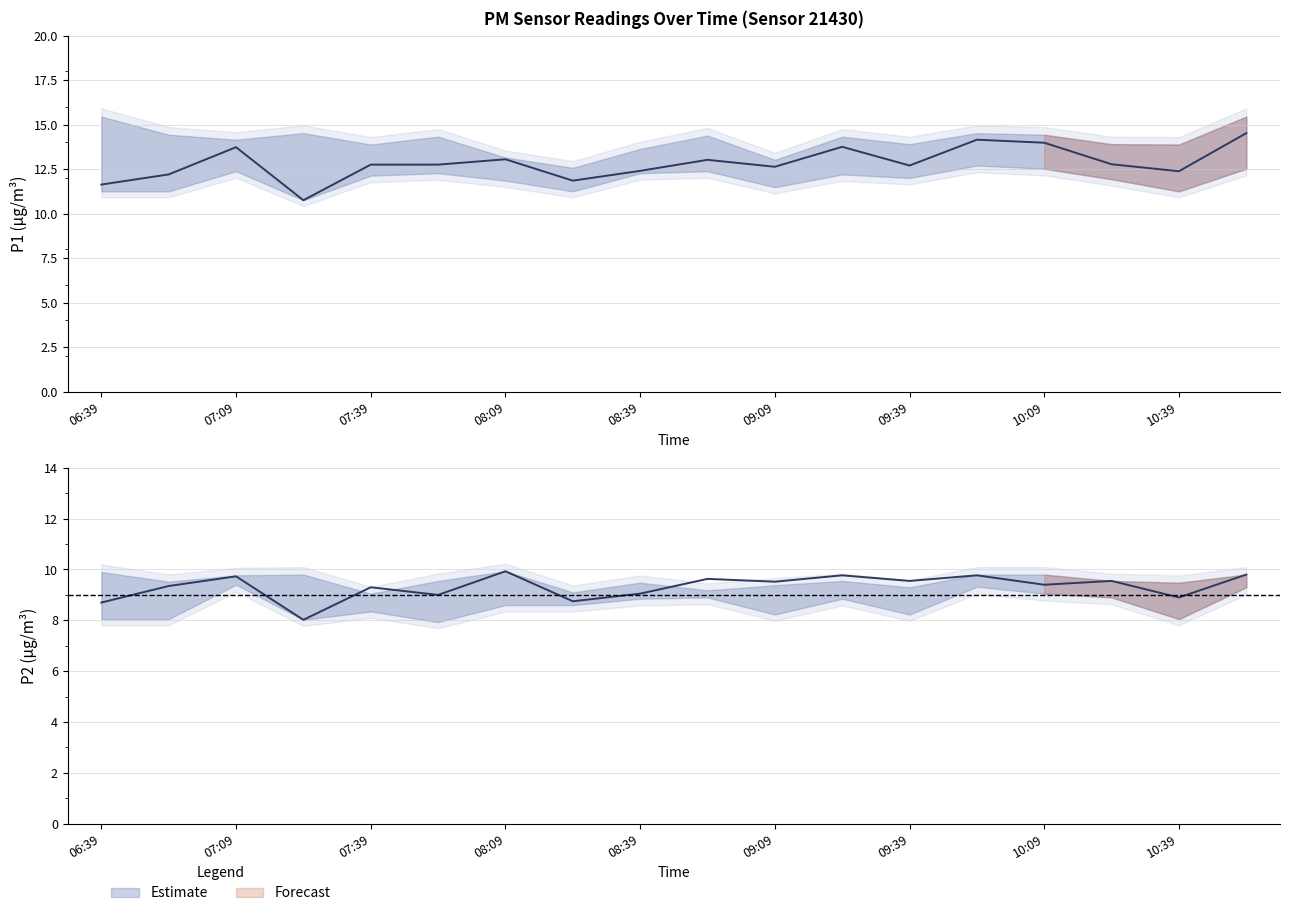

What is the greatest value displayed?

15.4